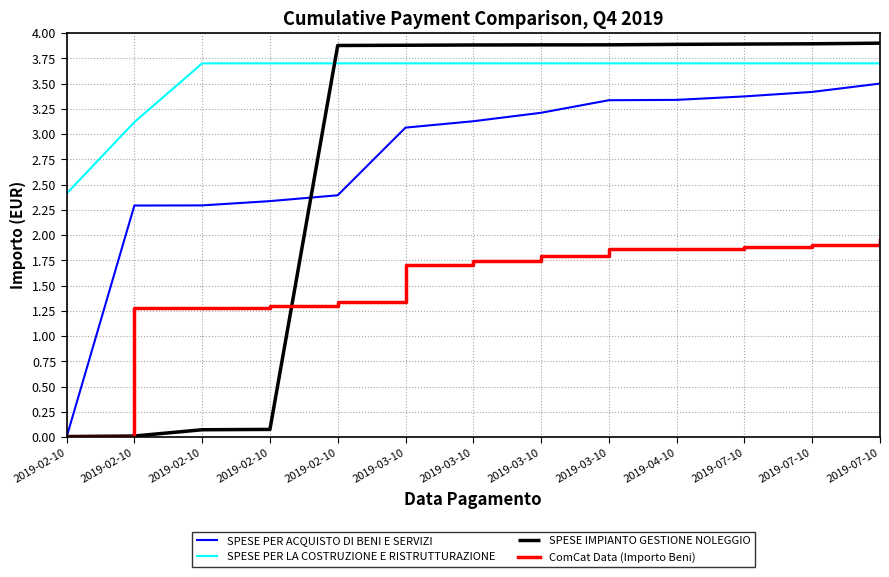

Does the chart have visible grid lines?

Yes